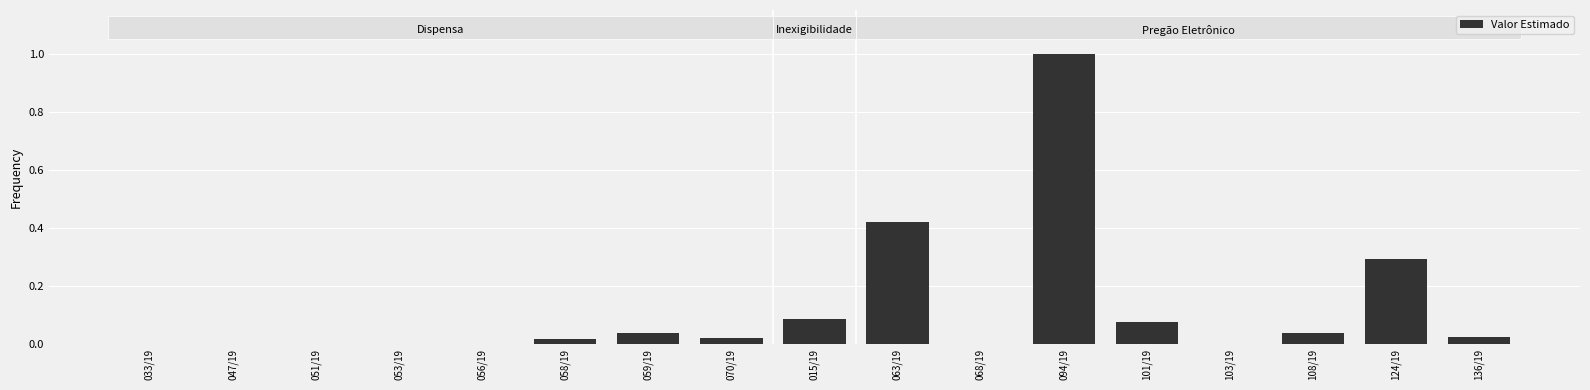

Are the bars horizontal?

No